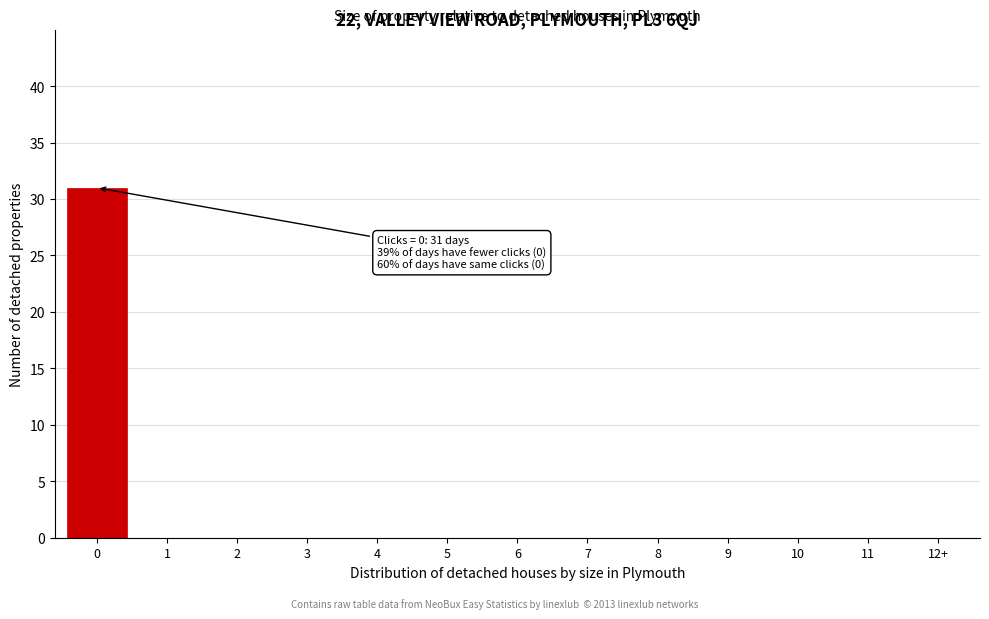

Reading left to right, extract all data points from this chart.

0=31	1=0	2=0	3=0	4=0	5=0	6=0	7=0	8=0	9=0	10=0	11=0	12+=0